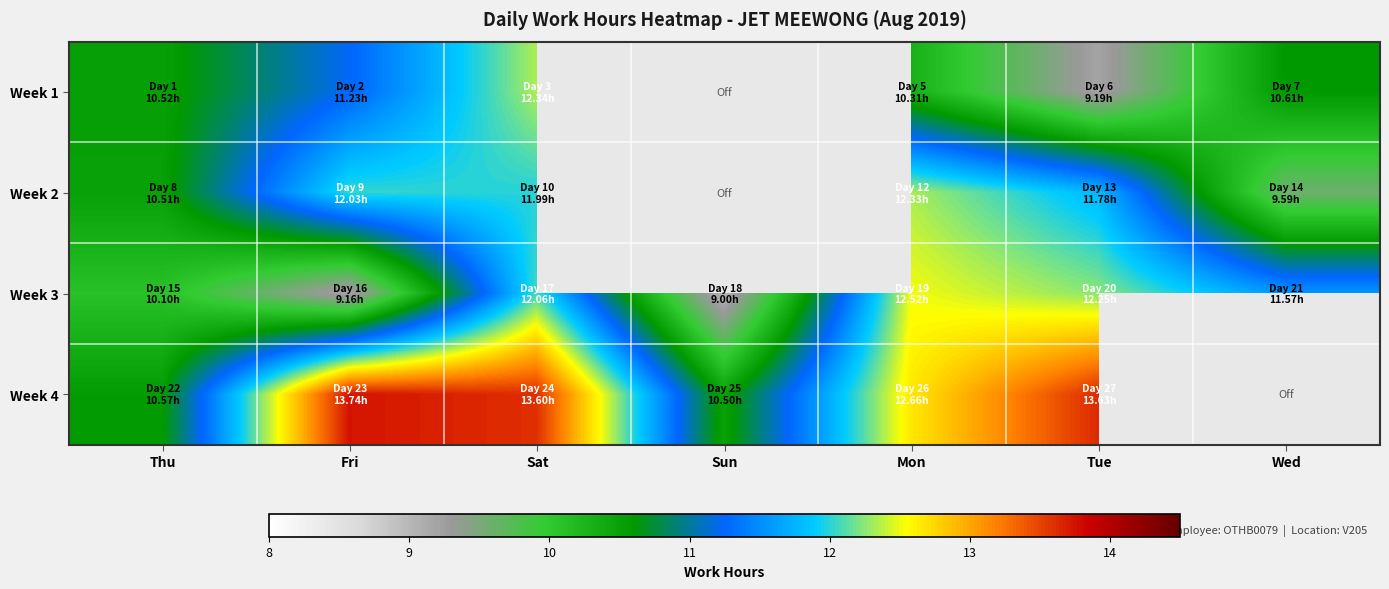

Count the number of categories in the chart.

7